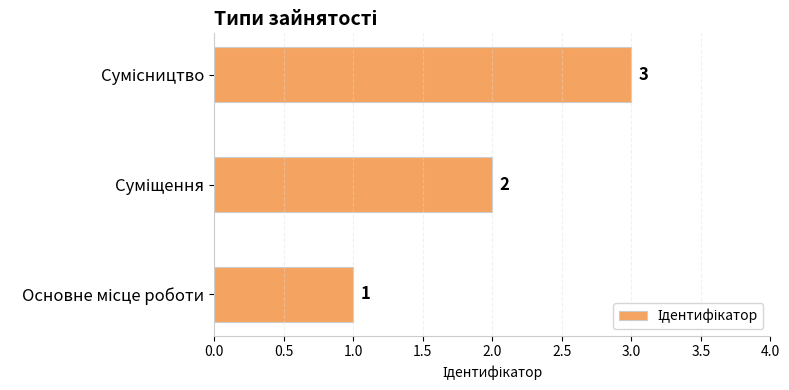

Count the values in the range 1 to 3.

3